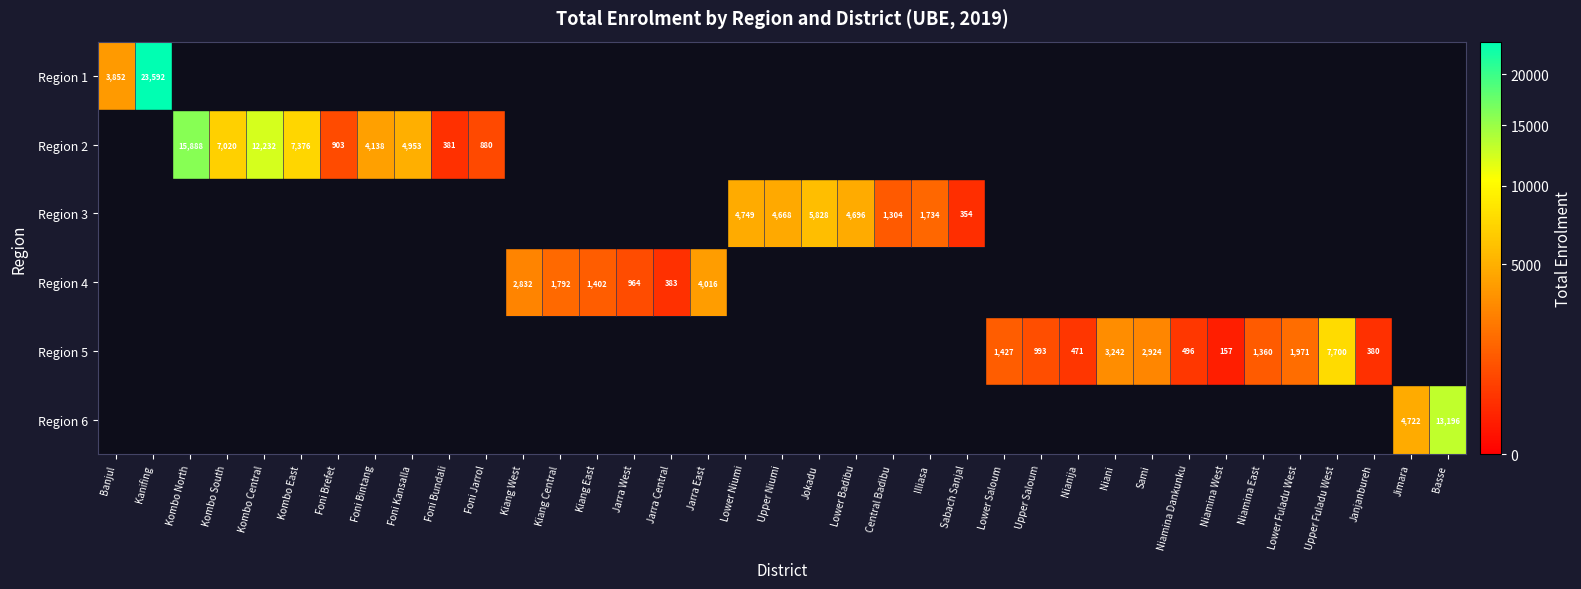

True or false: Region 2 has a value of 880 at Foni Jarrol.

True